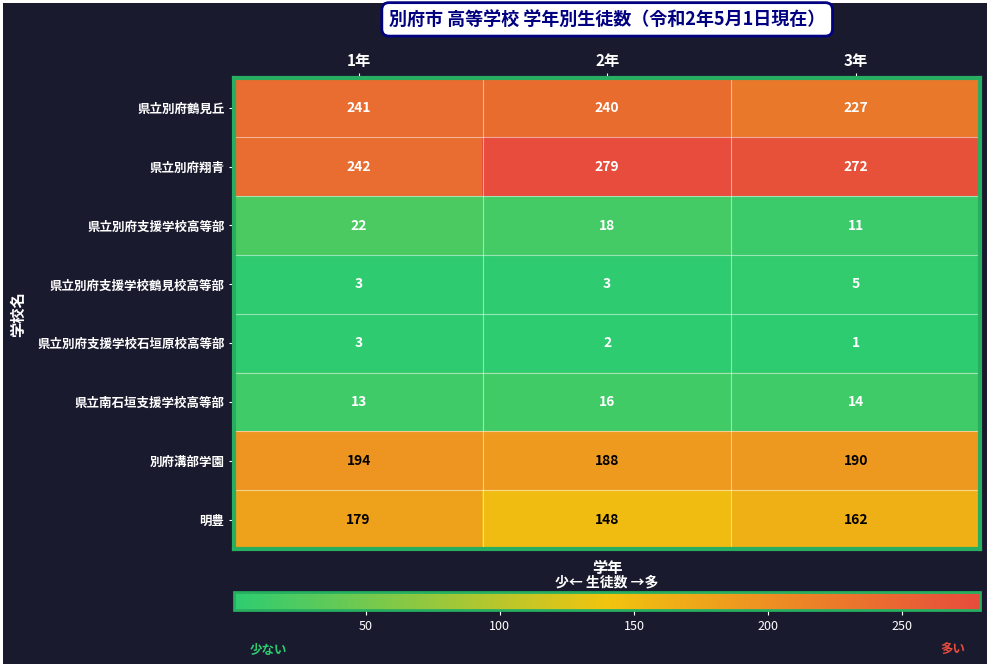

Is it true that 県立南石垣支援学校高等部 equals 14 at 3年?

True